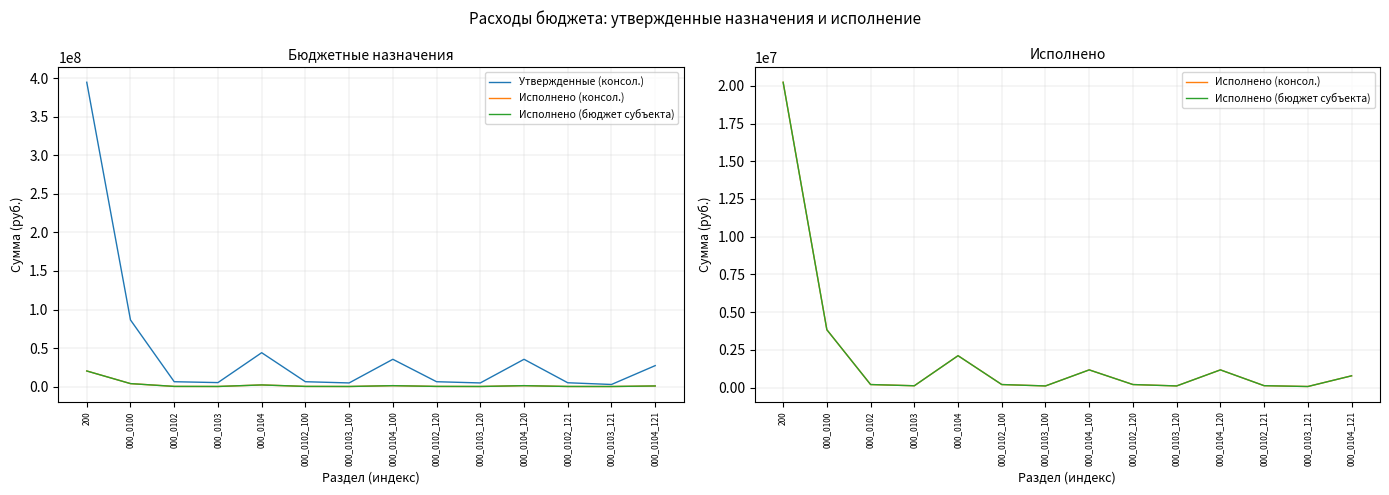

At 200, list the series in order from smallest to largest.

Исполнено (консол.), Исполнено (бюджет субъекта), Утвержденные (консол.)